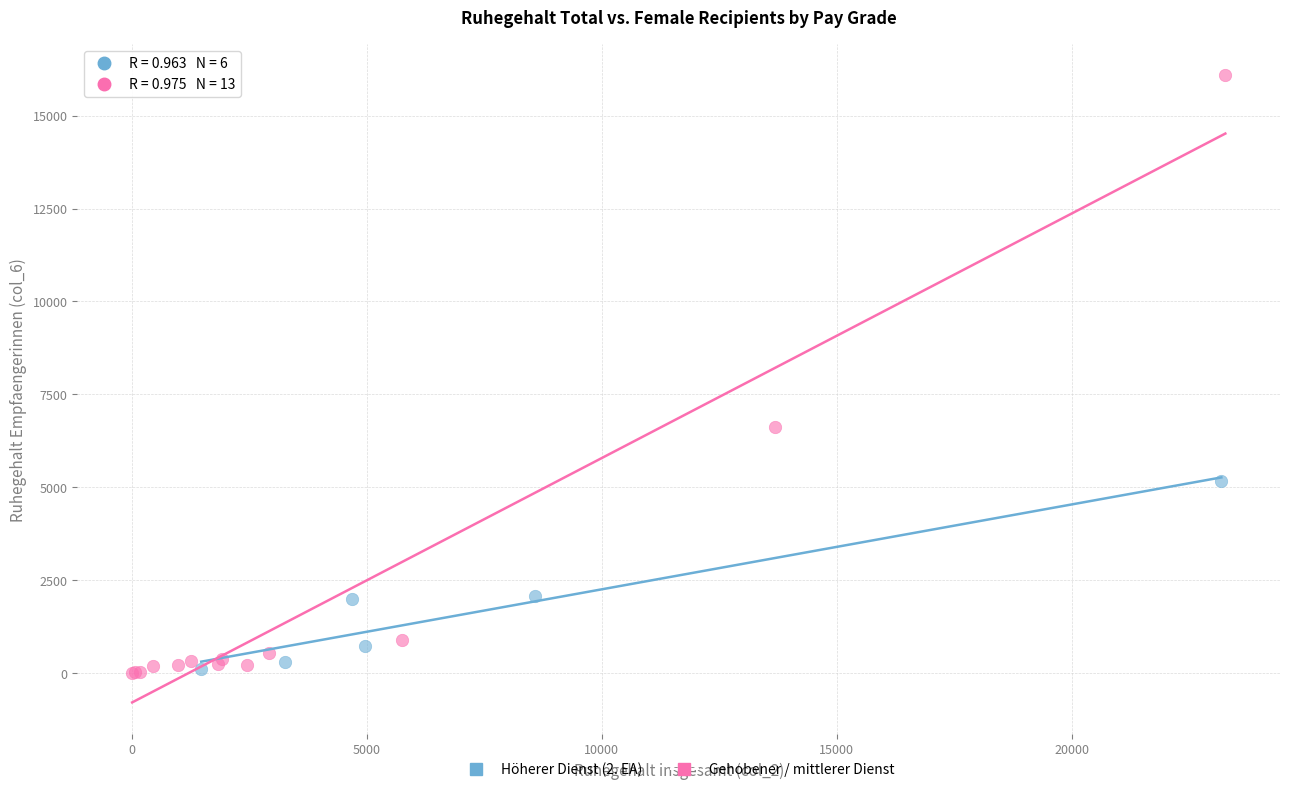

Which series has the widest spread of Y values?

Gehobener / mittlerer Dienst